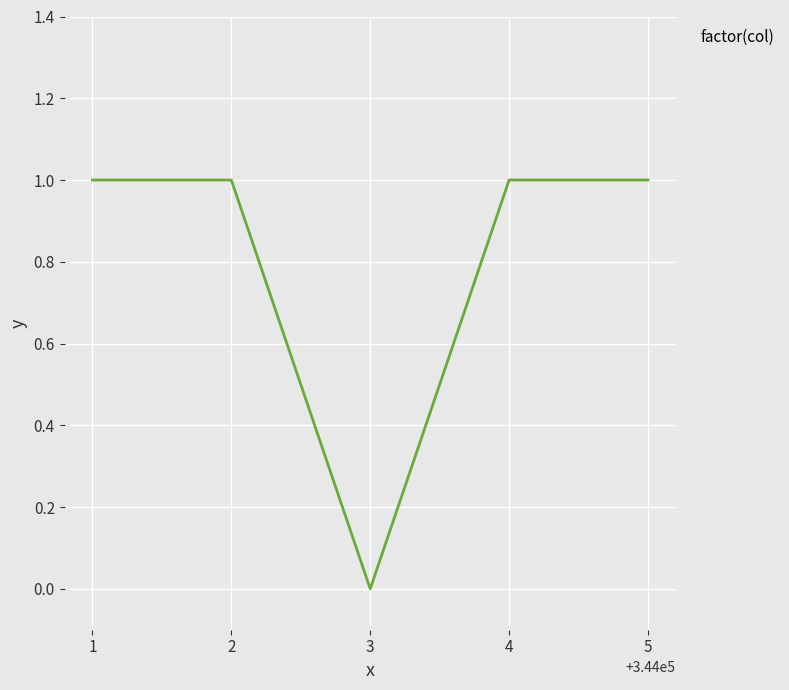

Which has a higher value, 3 or 4?

4